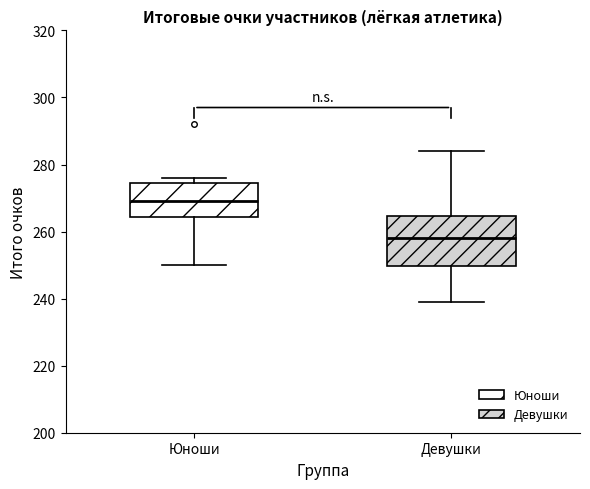

Which box is the tallest, from its lower edge to its upper edge?

Девушки